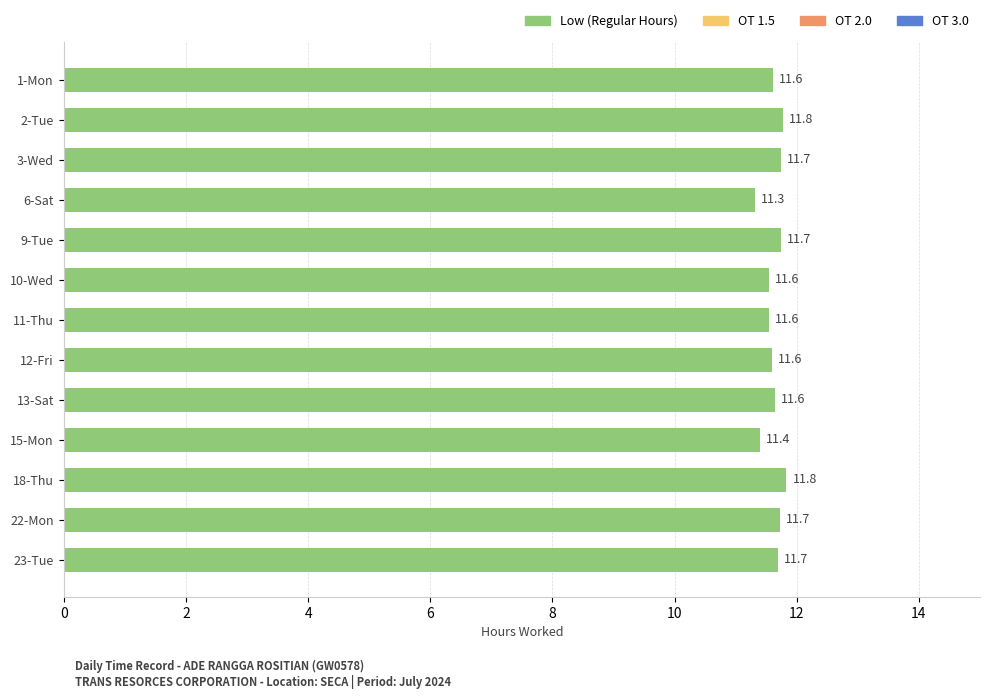

Does the chart contain stacked bars?

No